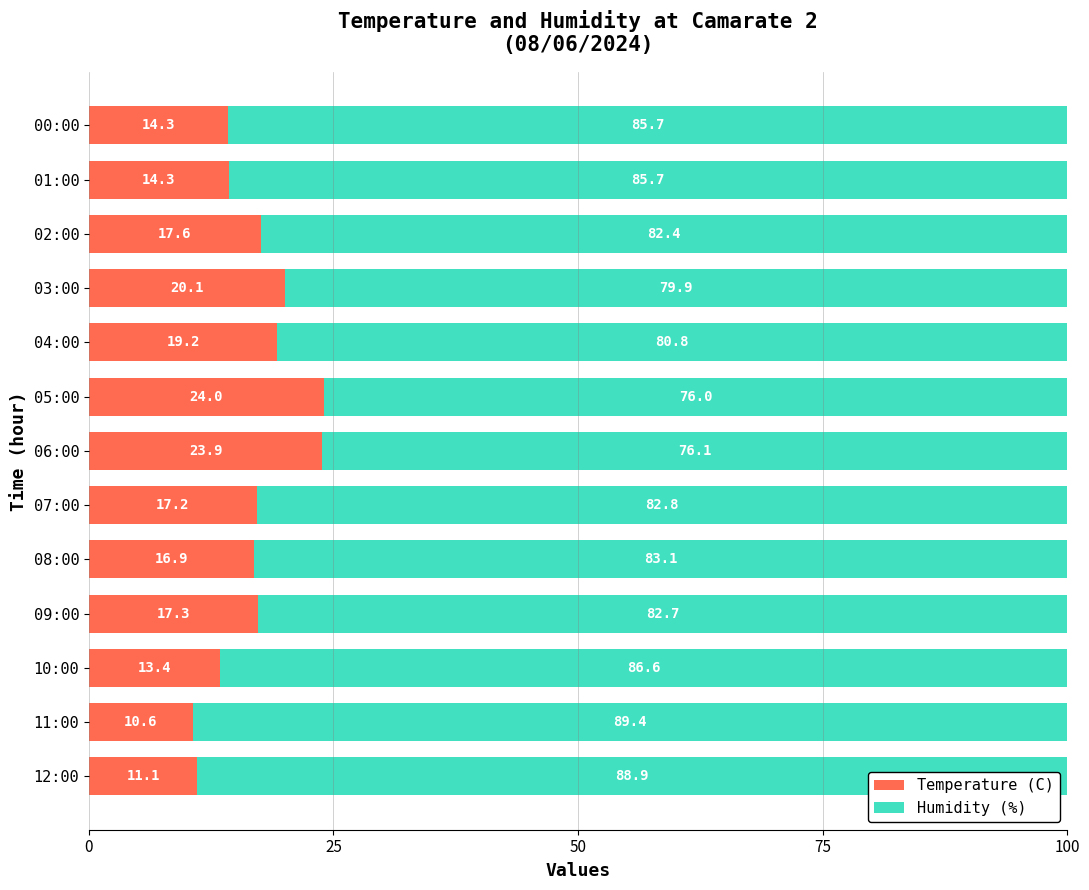

The value of Temperature (C) at 10:00 is 8.9. True or false?

False